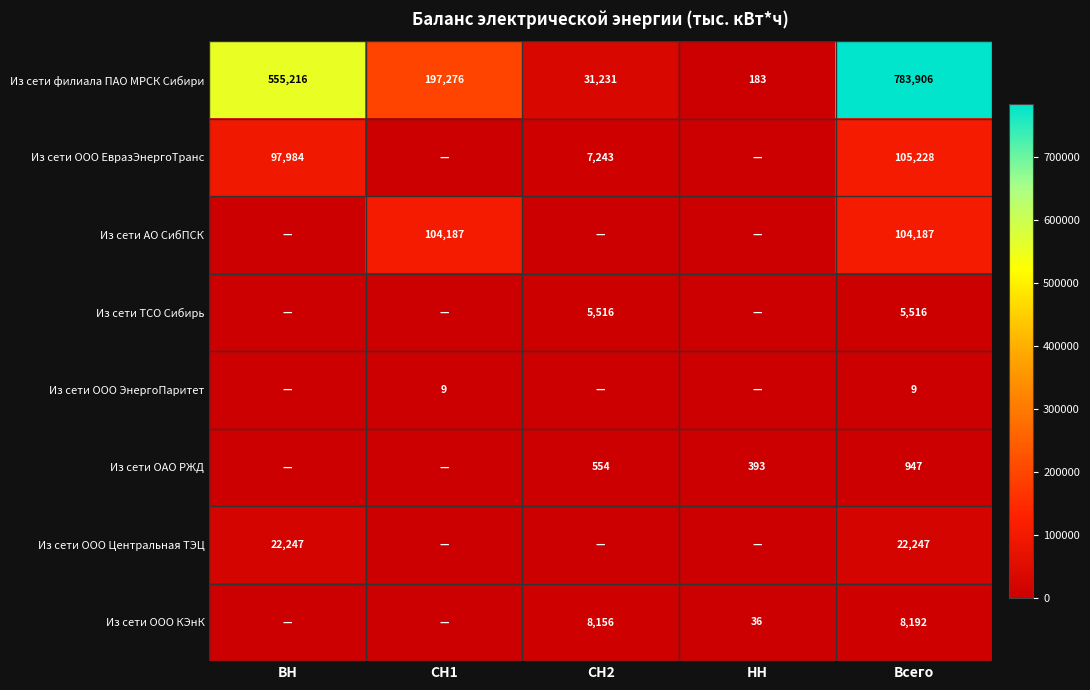

What is the difference between the second highest and minimum values in the Из сети филиала ПАО МРСК Сибири series?

555033